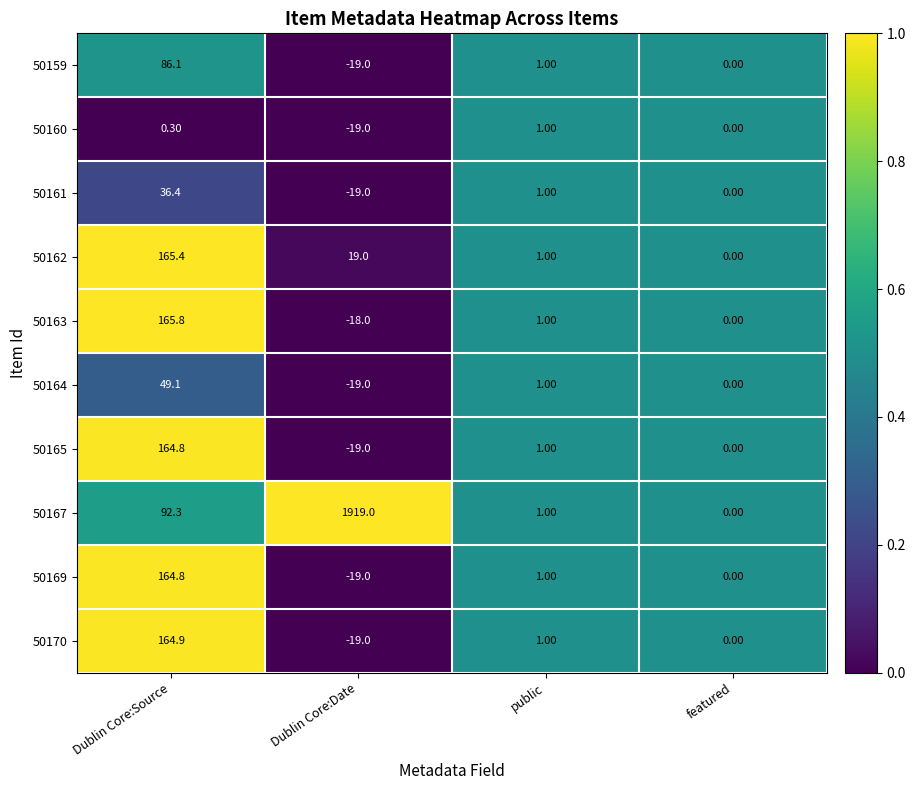

What is the difference between the second highest and second lowest values in the 50163 series?

1.0